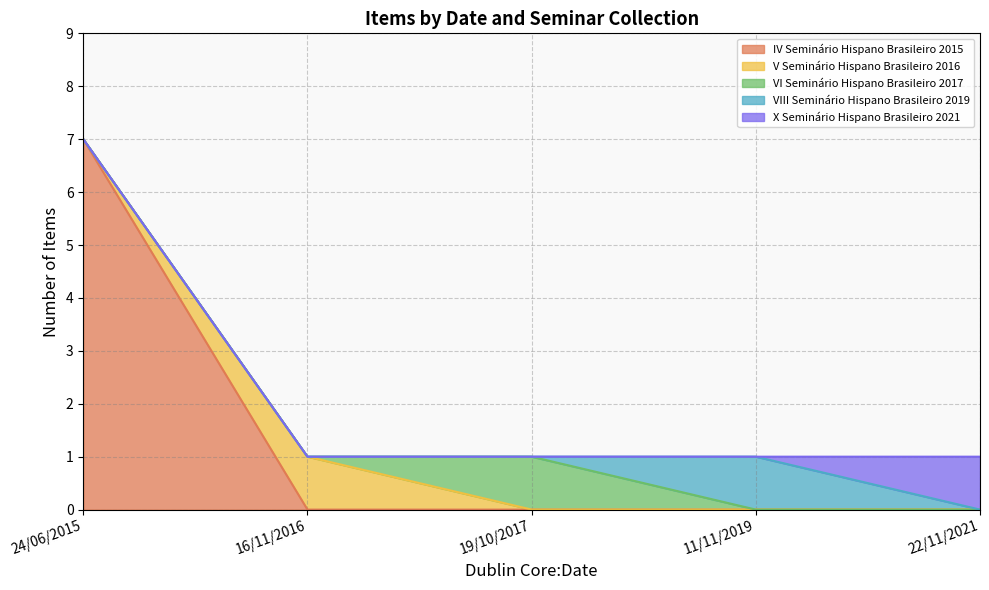

What is the greatest value displayed?

7